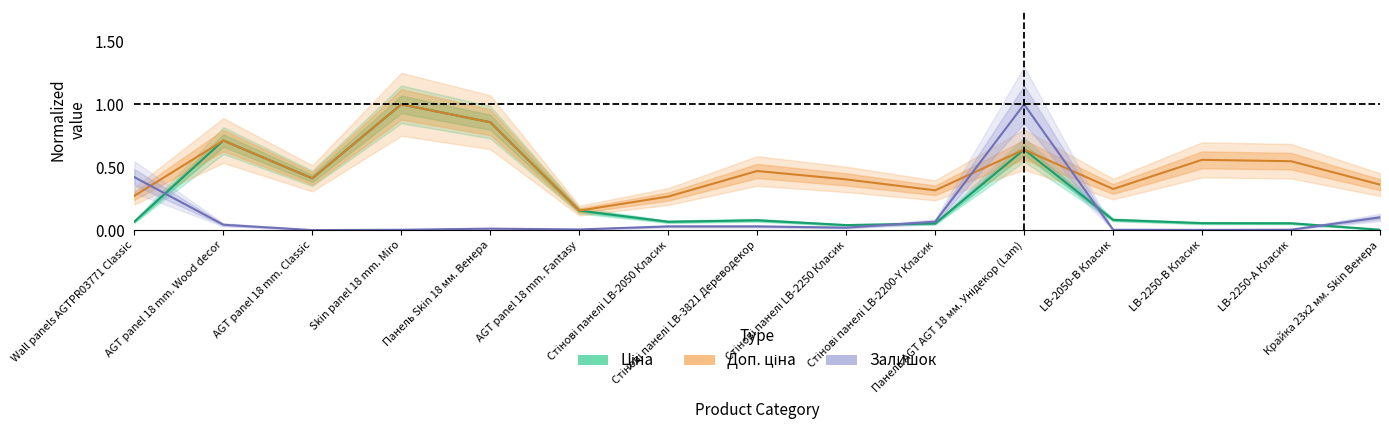

Which series has the largest range (max minus min)?

Залишок